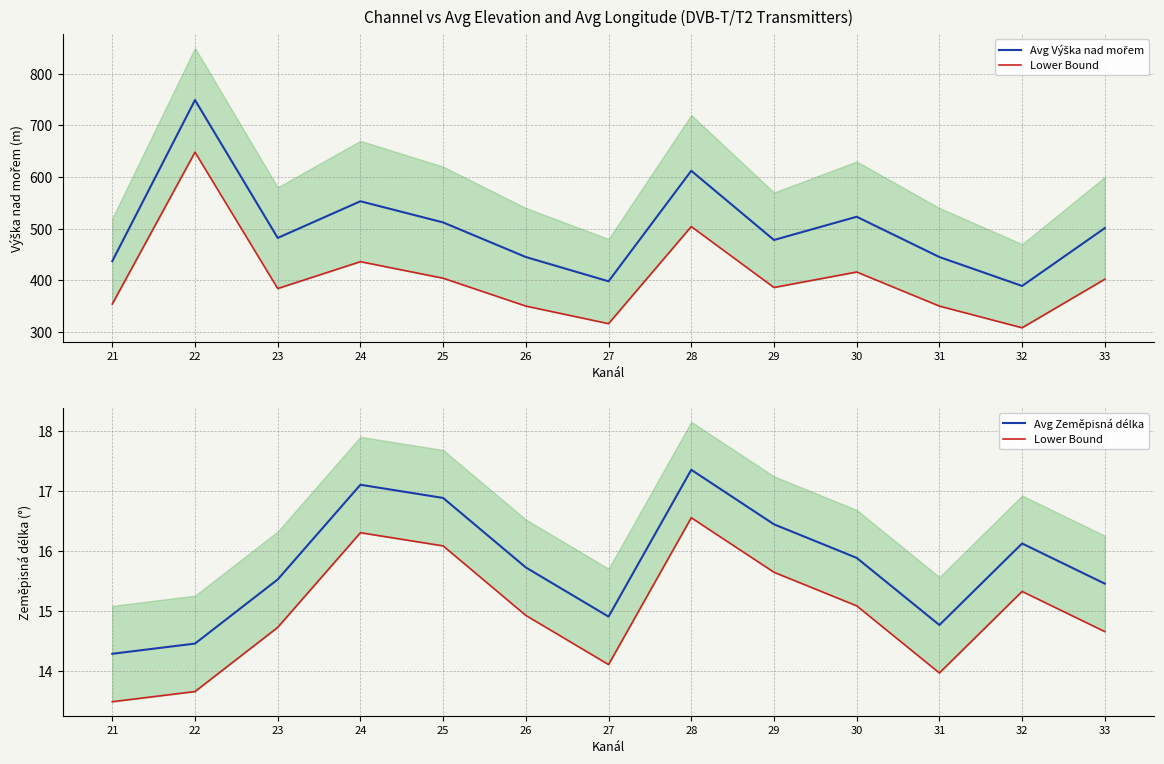

What is the lowest value of the Avg Zeměpisná délka series?

14.3